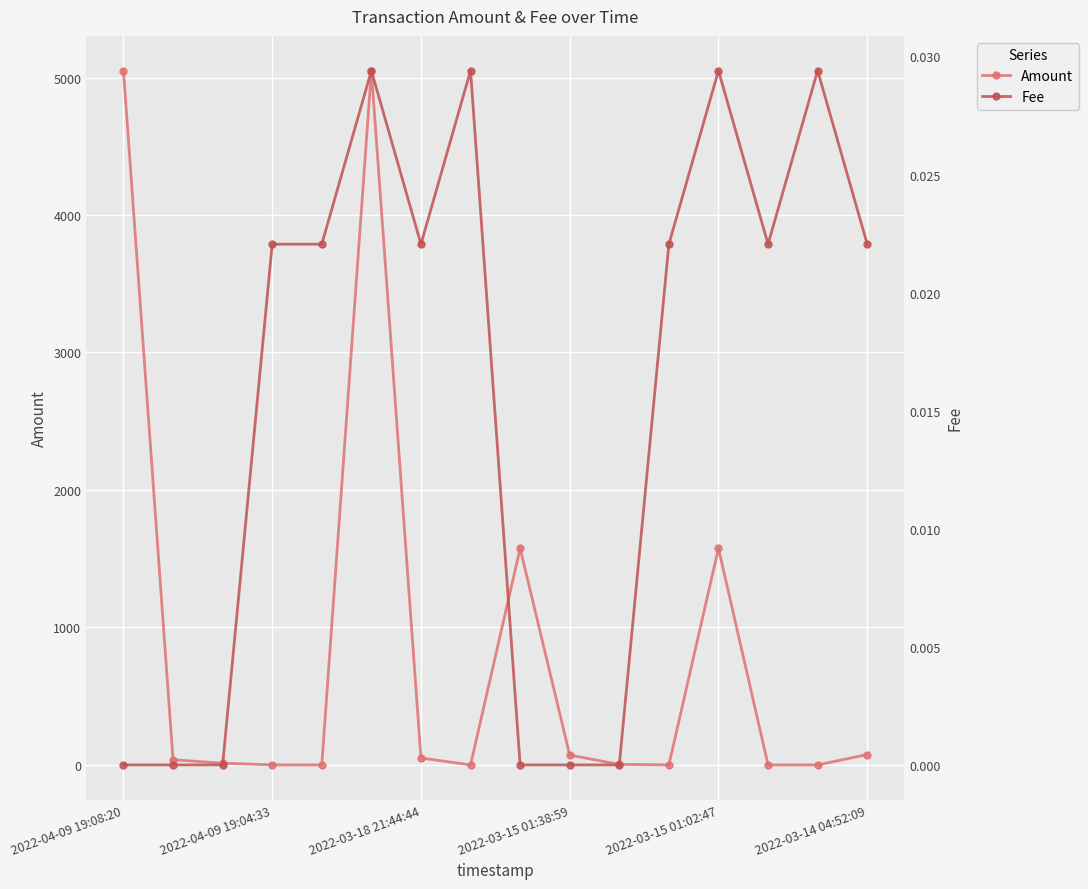

Which series has the largest total across all categories?

Amount